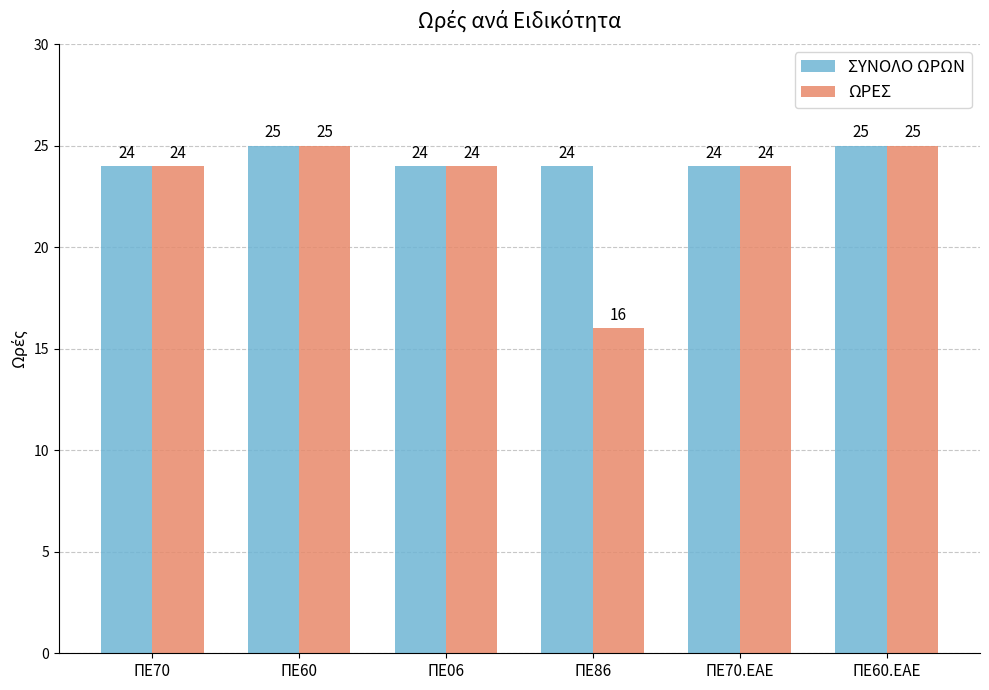

What is the total value across all series at ΠΕ70.ΕΑΕ?

48